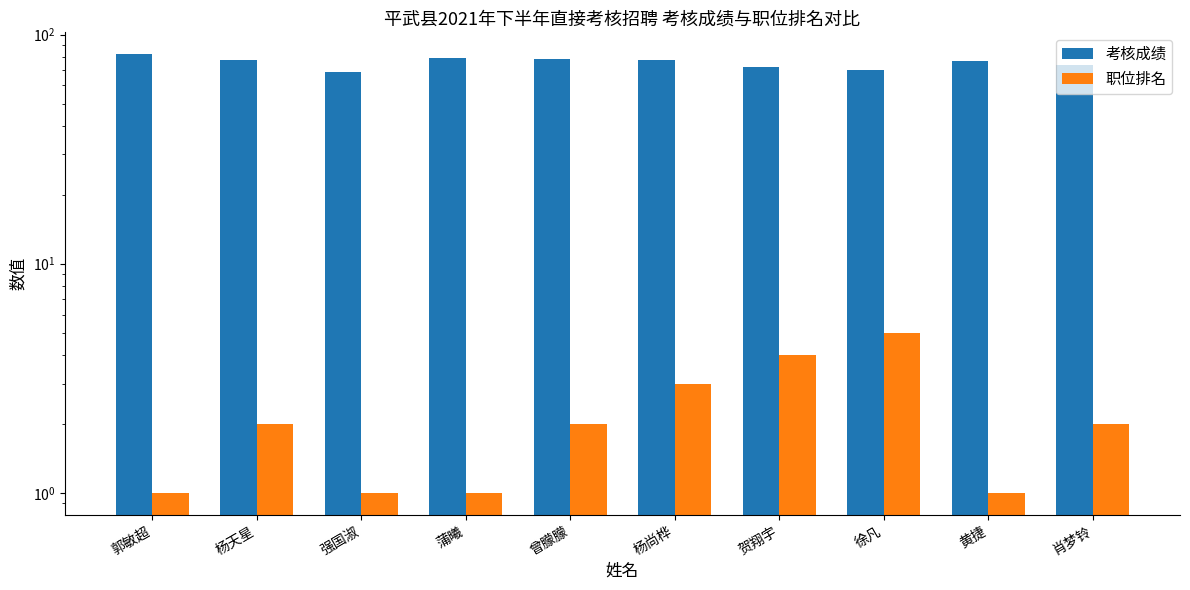

What is the value of the 职位排名 bar at the 7th from the left?

4.0